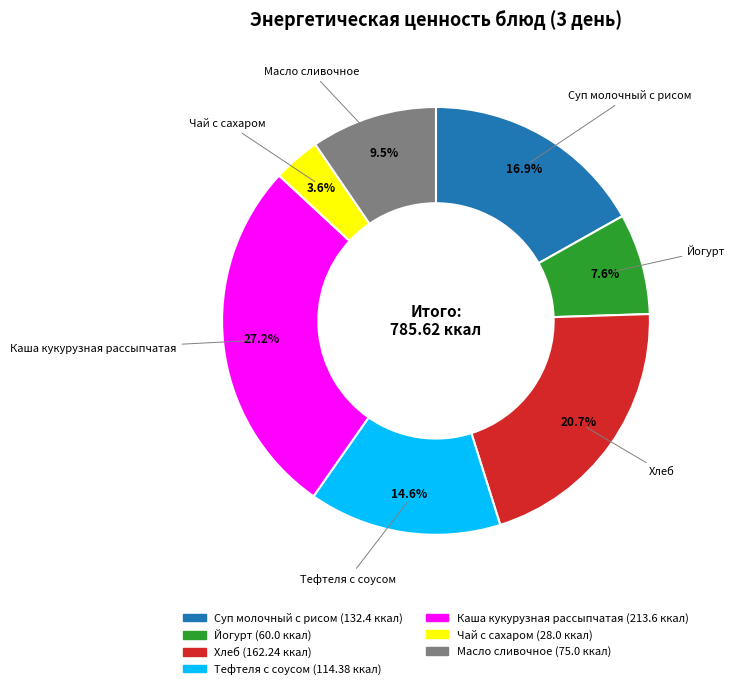

The Хлеб slice represents 21% of the pie. True or false?

True